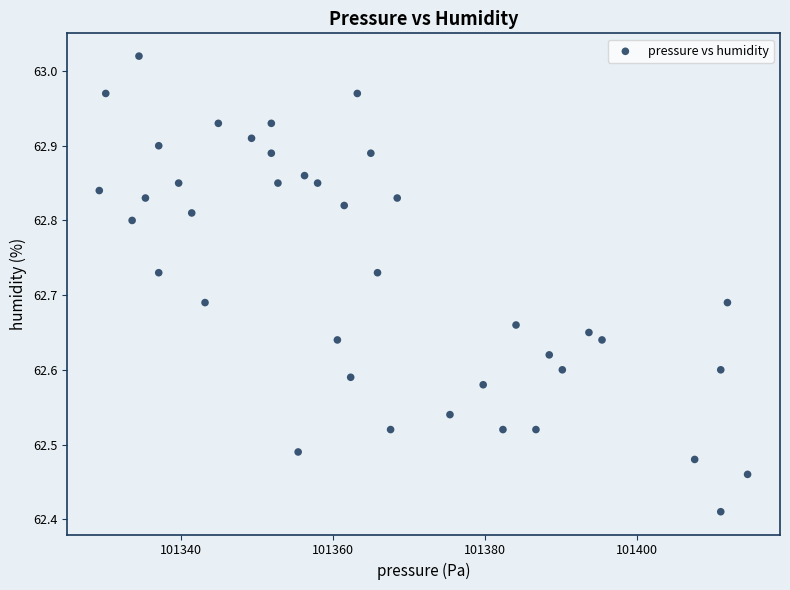

What is the range of Y values (max minus min)?

0.6